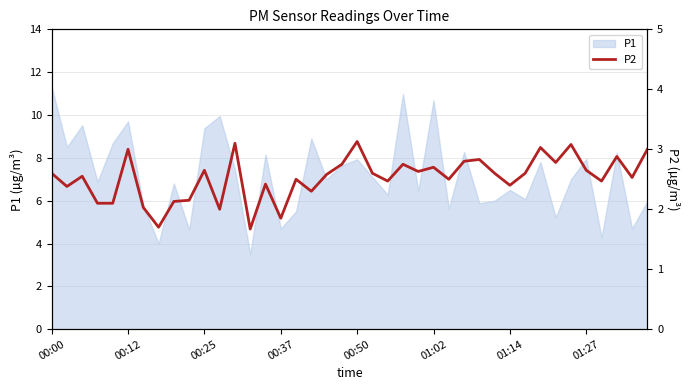

The value of P1 at 00:25 is 9.4. True or false?

True